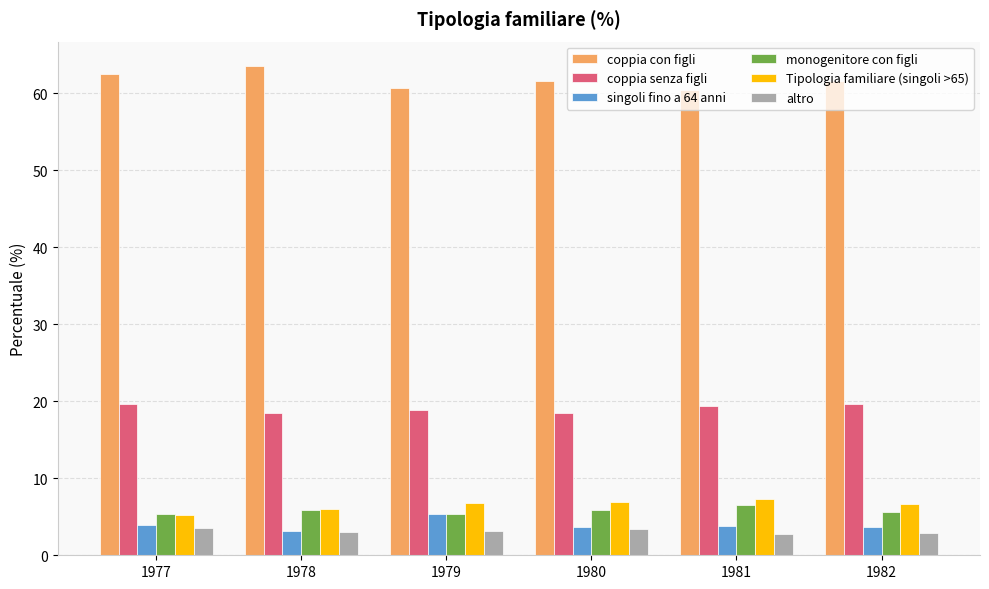

What is the difference between the highest and lowest values at 1978?

60.5